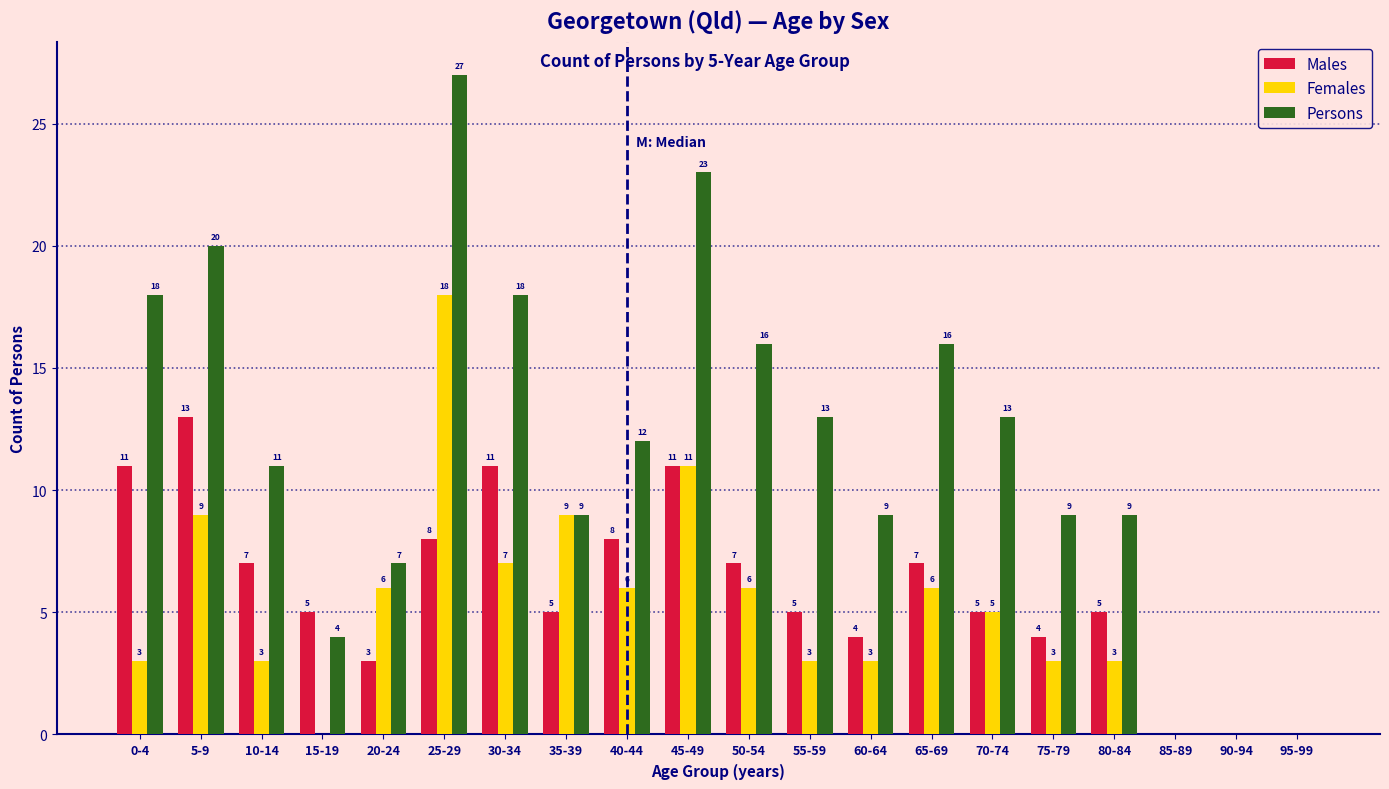

Reading left to right, what are all the values shown in this chart?

Males: 0-4=11	5-9=13	10-14=7	15-19=5	20-24=3	25-29=8	30-34=11	35-39=5	40-44=8	45-49=11	50-54=7	55-59=5	60-64=4	65-69=7	70-74=5	75-79=4	80-84=5	85-89=0	90-94=0	95-99=0
Females: 0-4=3	5-9=9	10-14=3	15-19=0	20-24=6	25-29=18	30-34=7	35-39=9	40-44=6	45-49=11	50-54=6	55-59=3	60-64=3	65-69=6	70-74=5	75-79=3	80-84=3	85-89=0	90-94=0	95-99=0
Persons: 0-4=18	5-9=20	10-14=11	15-19=4	20-24=7	25-29=27	30-34=18	35-39=9	40-44=12	45-49=23	50-54=16	55-59=13	60-64=9	65-69=16	70-74=13	75-79=9	80-84=9	85-89=0	90-94=0	95-99=0